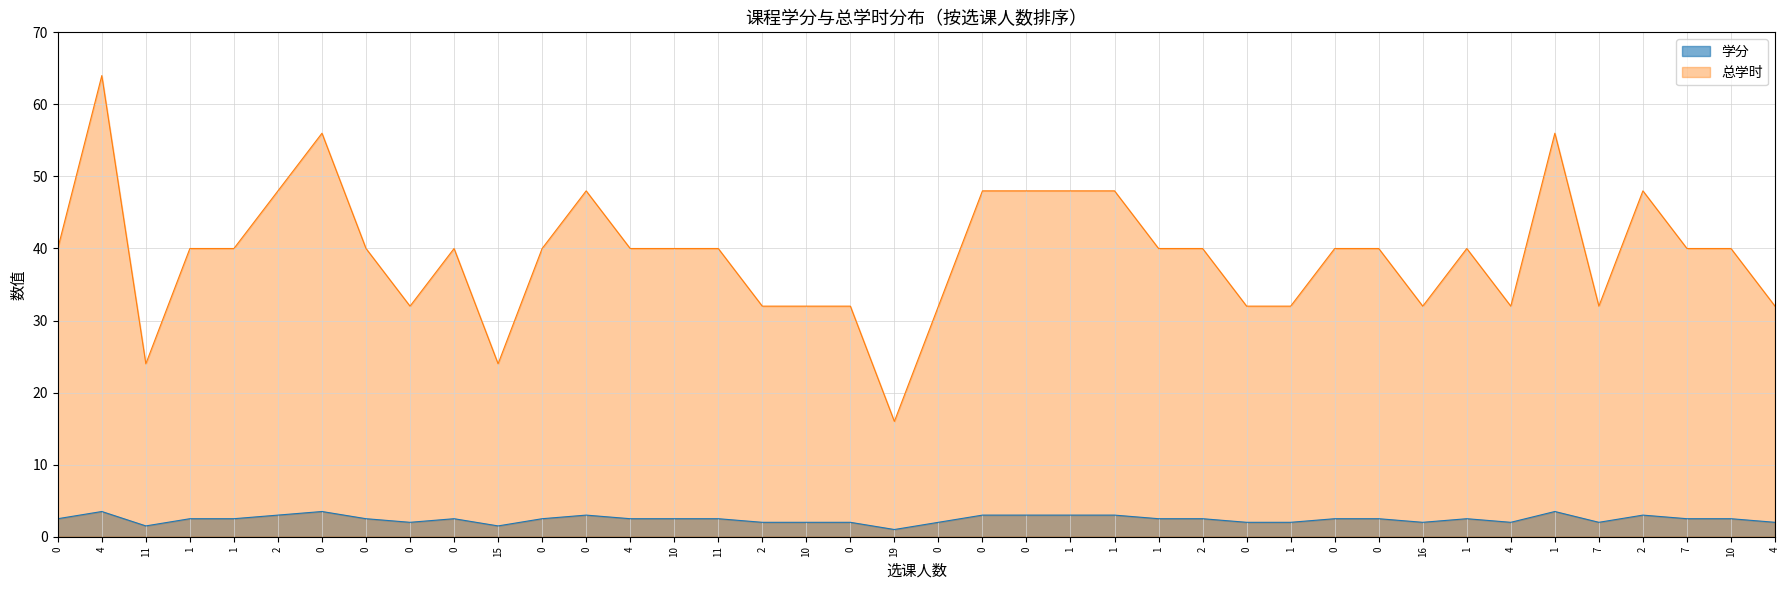

Reading left to right, extract all data points from this chart.

学分: 2.5	3.5	1.5	2.5	2.5	3.0	3.5	2.5	2.0	2.5	1.5	2.5	3.0	2.5	2.5	2.5	2.0	2.0	2.0	1.0	2.0	3.0	3.0	3.0	3.0	2.5	2.5	2.0	2.0	2.5	2.5	2.0	2.5	2.0	3.5	2.0	3.0	2.5	2.5	2.0
总学时: 40.0	64.0	24.0	40.0	40.0	48.0	56.0	40.0	32.0	40.0	24.0	40.0	48.0	40.0	40.0	40.0	32.0	32.0	32.0	16.0	32.0	48.0	48.0	48.0	48.0	40.0	40.0	32.0	32.0	40.0	40.0	32.0	40.0	32.0	56.0	32.0	48.0	40.0	40.0	32.0